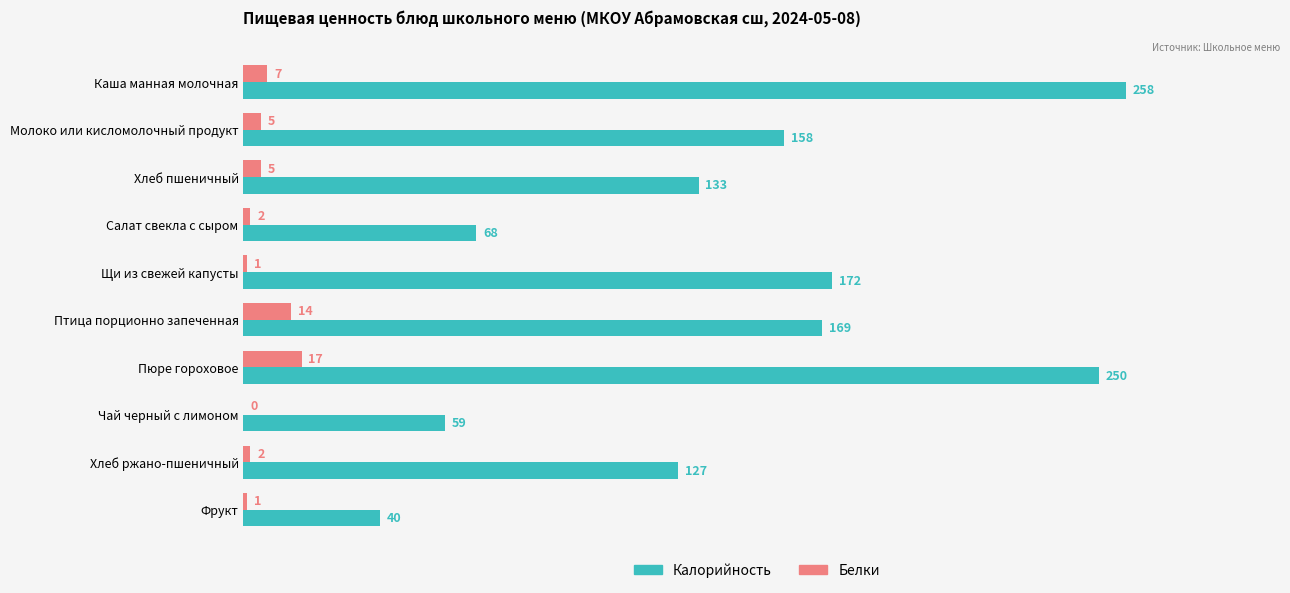

What are all the series names shown in the legend?

Калорийность, Белки